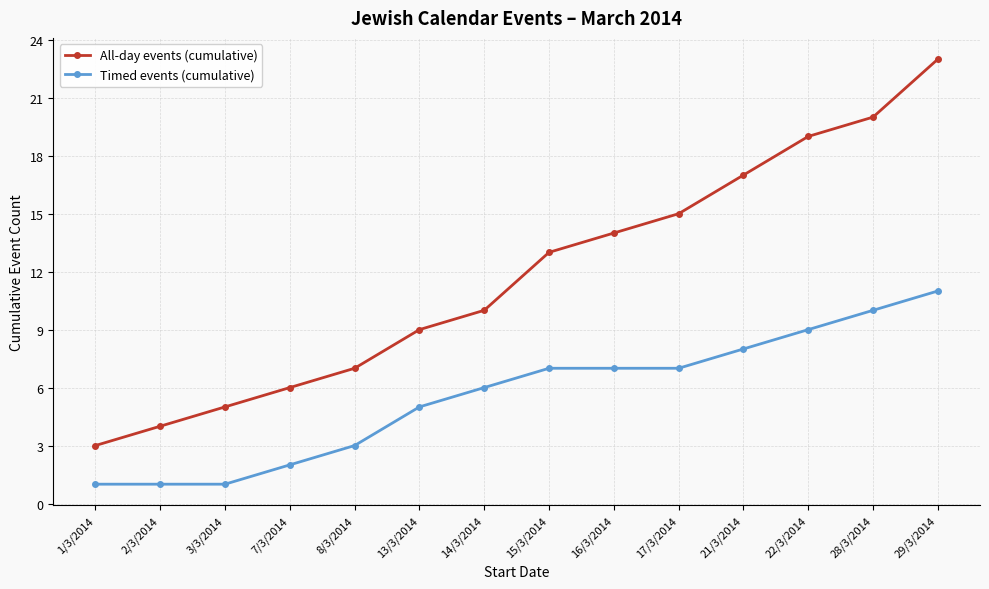

Reading left to right, what are all the values shown in this chart?

All-day events (cumulative): 1/3/2014=3	2/3/2014=4	3/3/2014=5	7/3/2014=6	8/3/2014=7	13/3/2014=9	14/3/2014=10	15/3/2014=13	16/3/2014=14	17/3/2014=15	21/3/2014=17	22/3/2014=19	28/3/2014=20	29/3/2014=23
Timed events (cumulative): 1/3/2014=1	2/3/2014=1	3/3/2014=1	7/3/2014=2	8/3/2014=3	13/3/2014=5	14/3/2014=6	15/3/2014=7	16/3/2014=7	17/3/2014=7	21/3/2014=8	22/3/2014=9	28/3/2014=10	29/3/2014=11